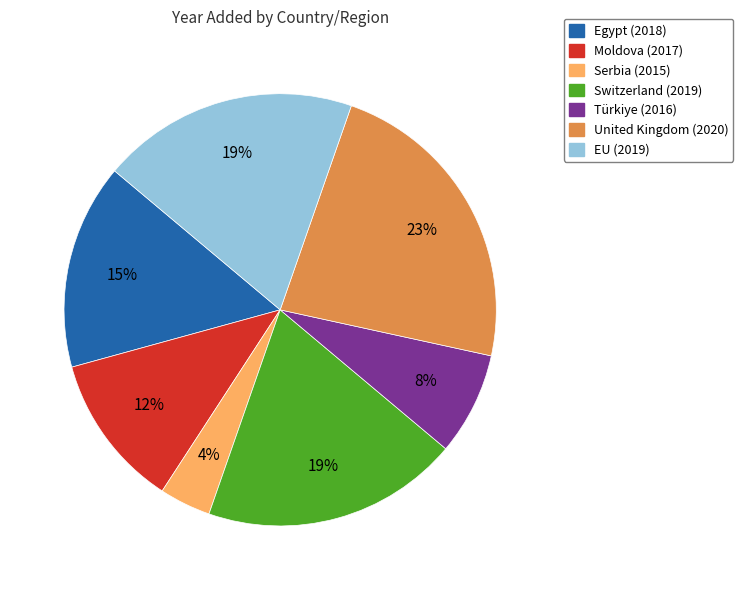

Count the number of slices in the pie.

7